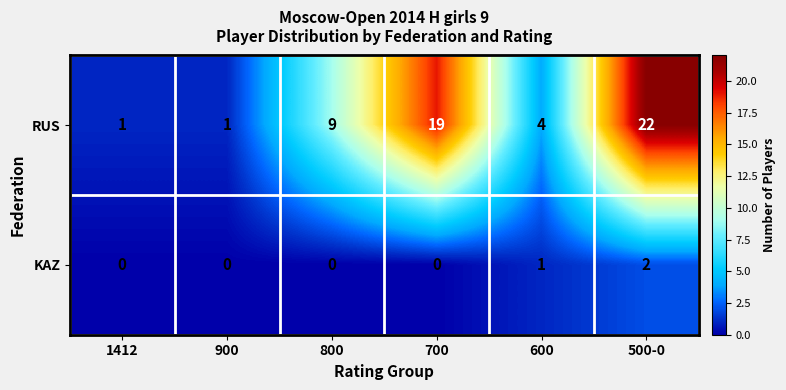

How many KAZ values are between 0 and 1?

5